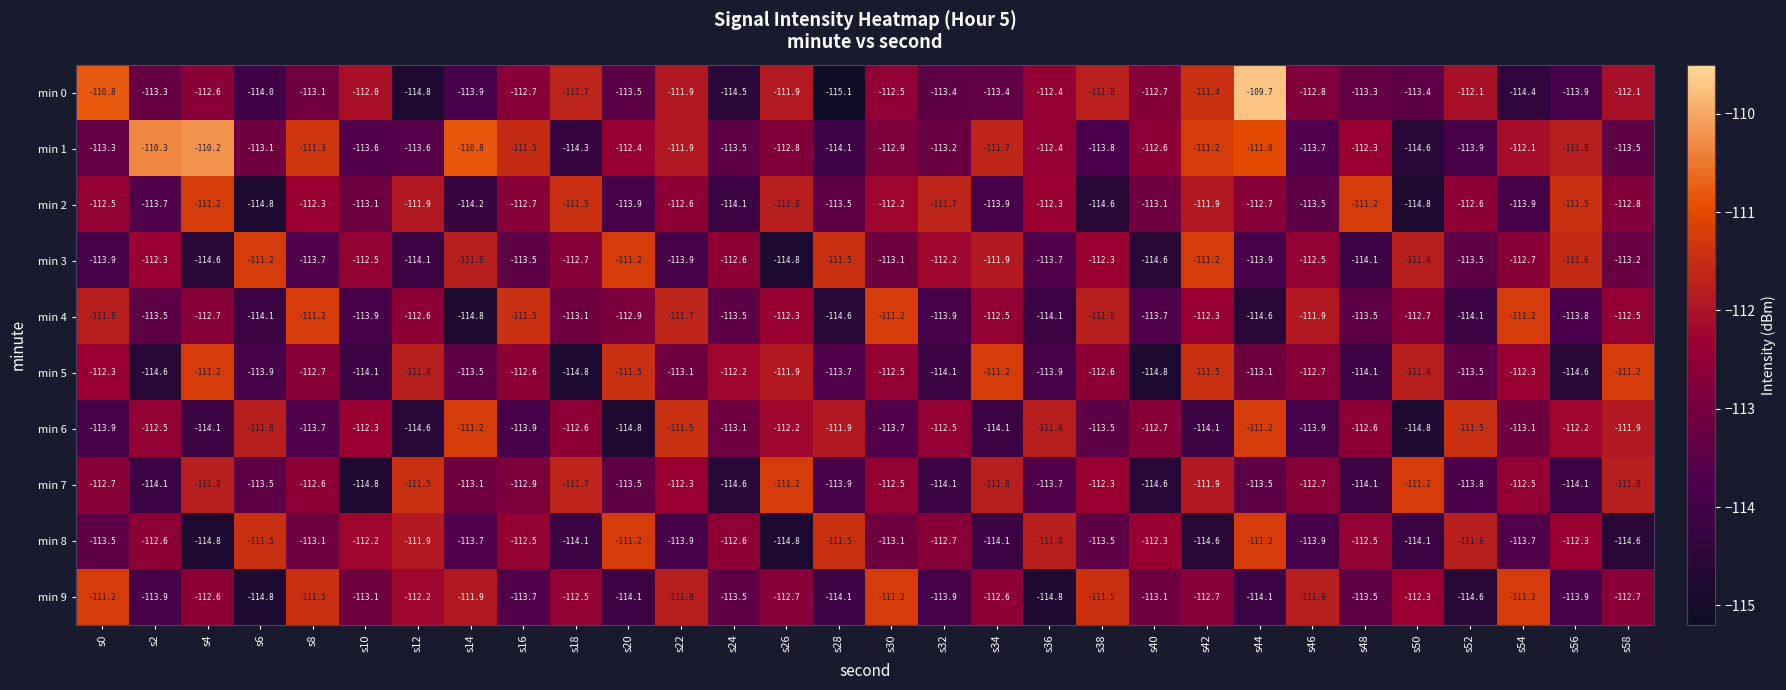

What value does the min 9 series have at s12?

-112.2